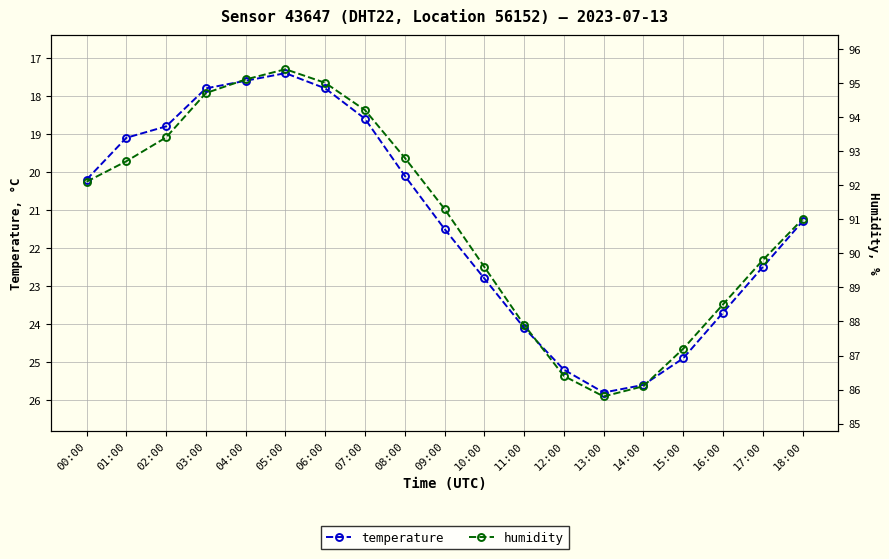

True or false: temperature has a value of 17.8 at 03:00.

True